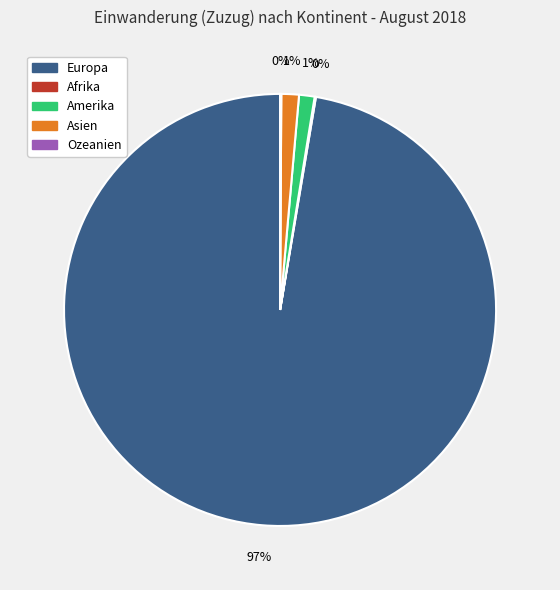

What is the largest slice in the pie chart?

Europa